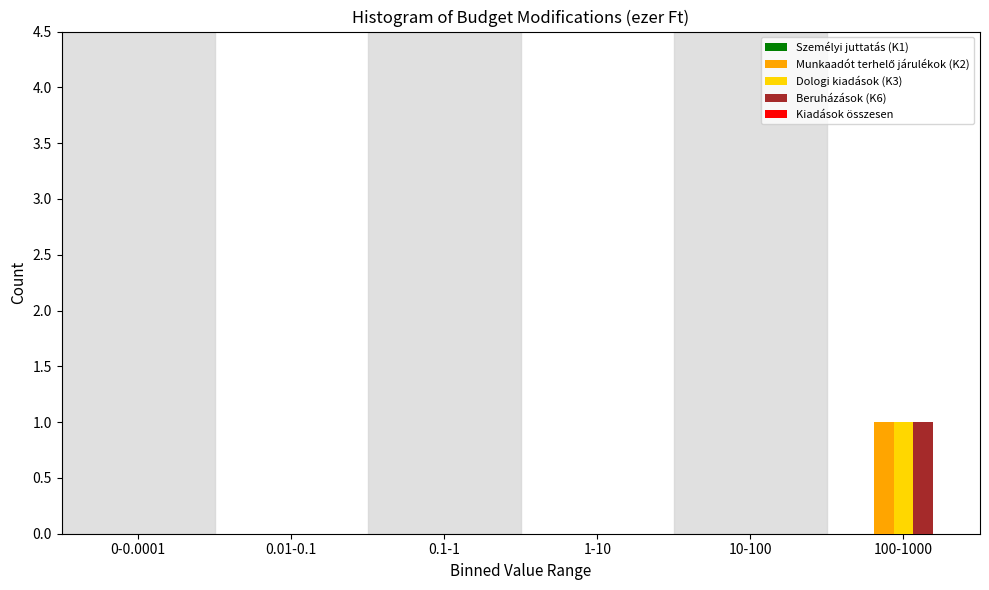

Which category has the highest value in the Beruházások (K6) series?

100-1000